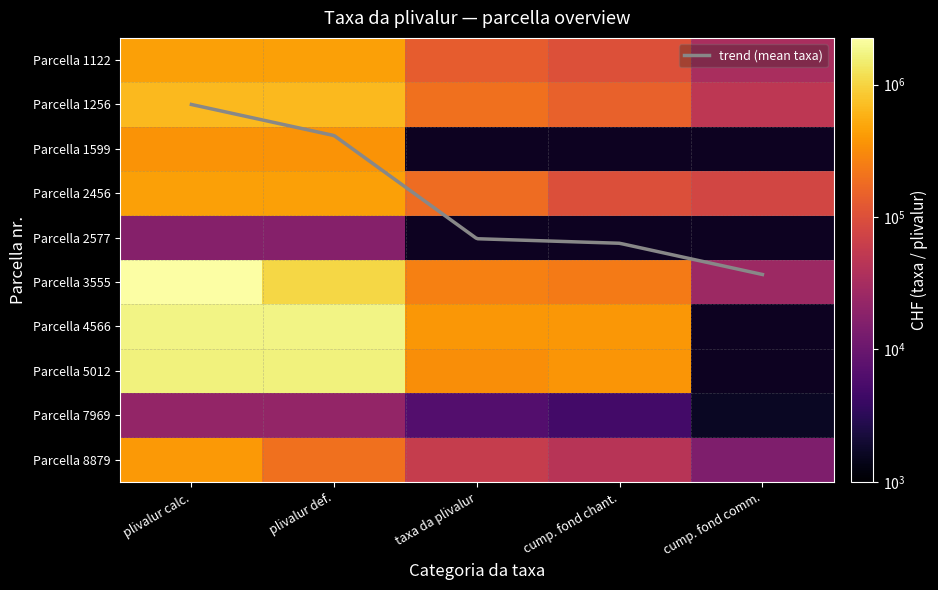

Which series has the largest total across all categories?

3555